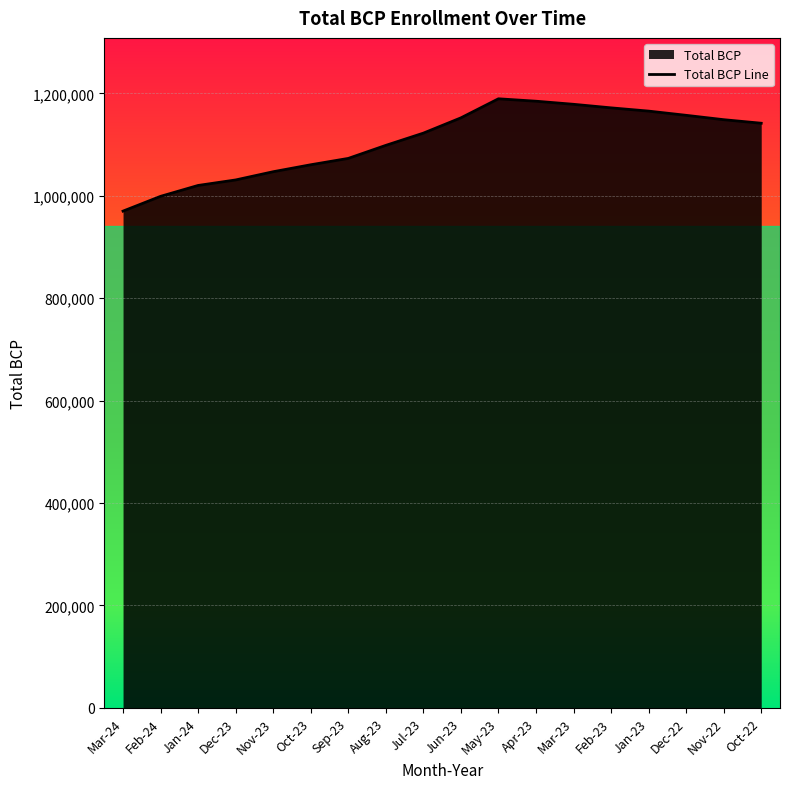

At which category does the chart reach its peak across all series?

May-23